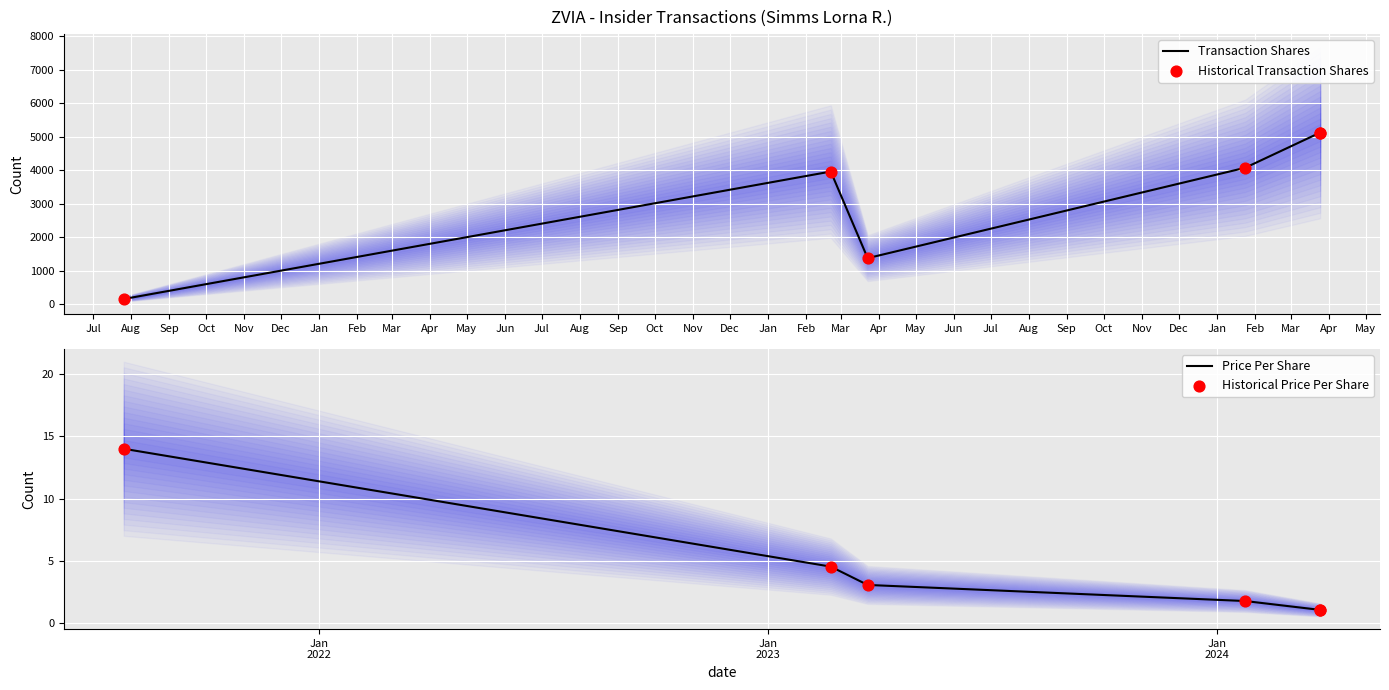

What is the total value across all series at Jul?

328.0